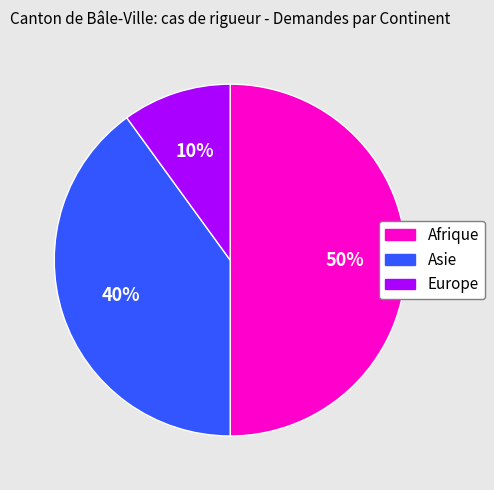

Is it true that Europe is 10% of the pie?

True